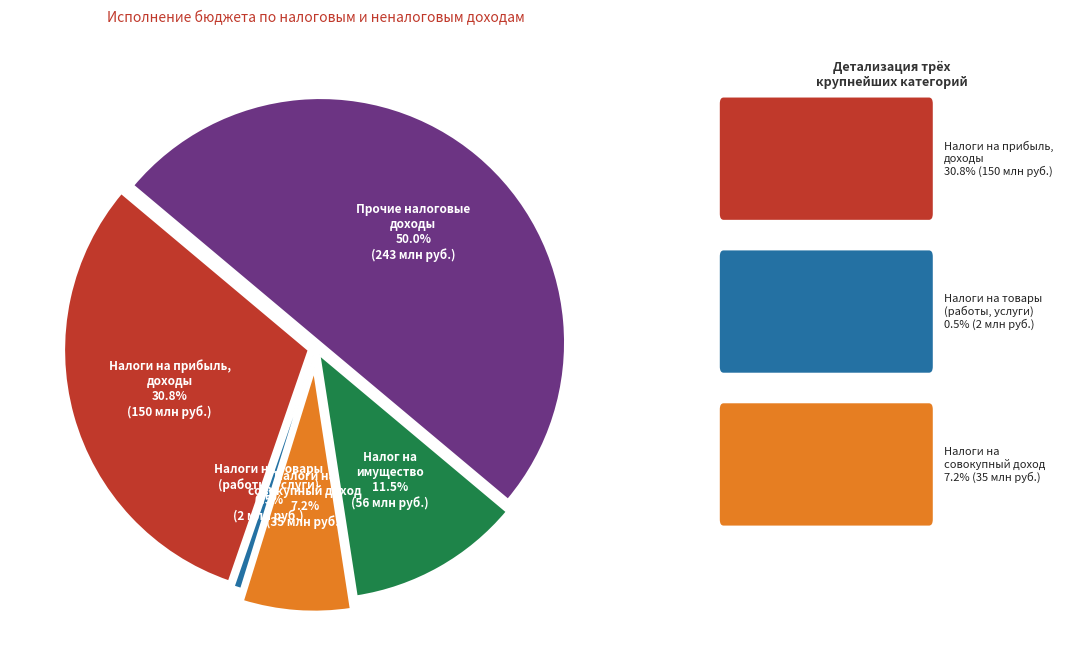

What is the smallest slice in the pie chart?

НАЛОГИ НА ТОВАРЫ (РАБОТЫ, УСЛУГИ)